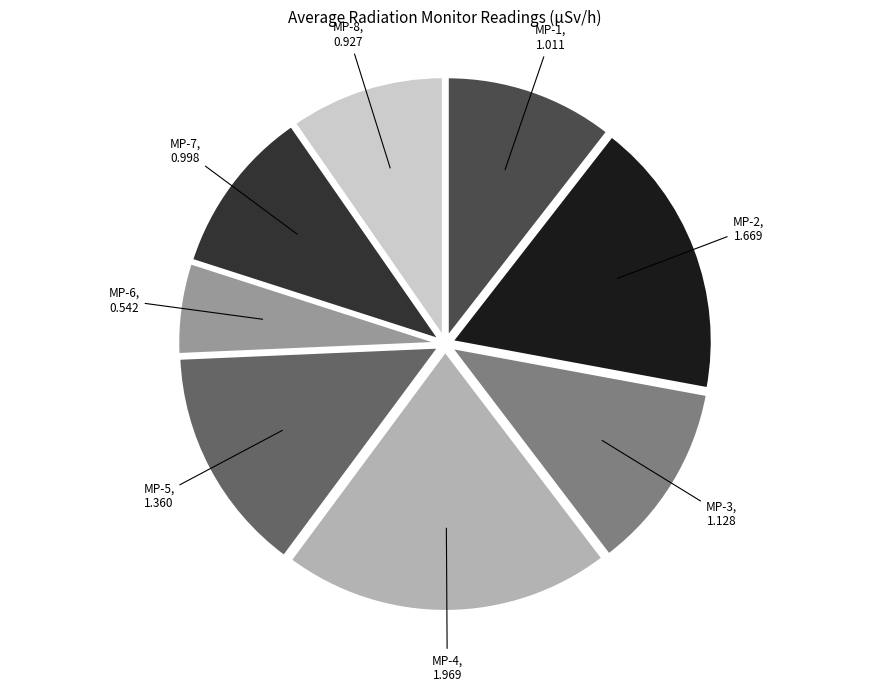

Does any single category account for the majority?

No